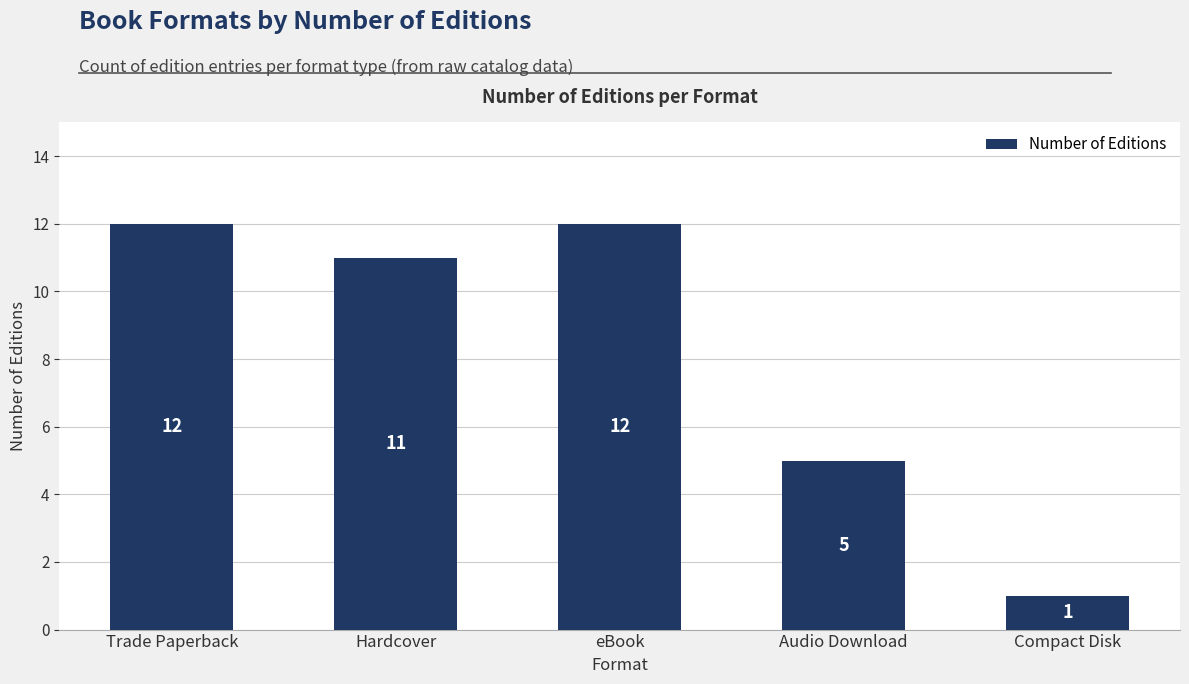

What is the label of the 3rd bar from the right?

eBook